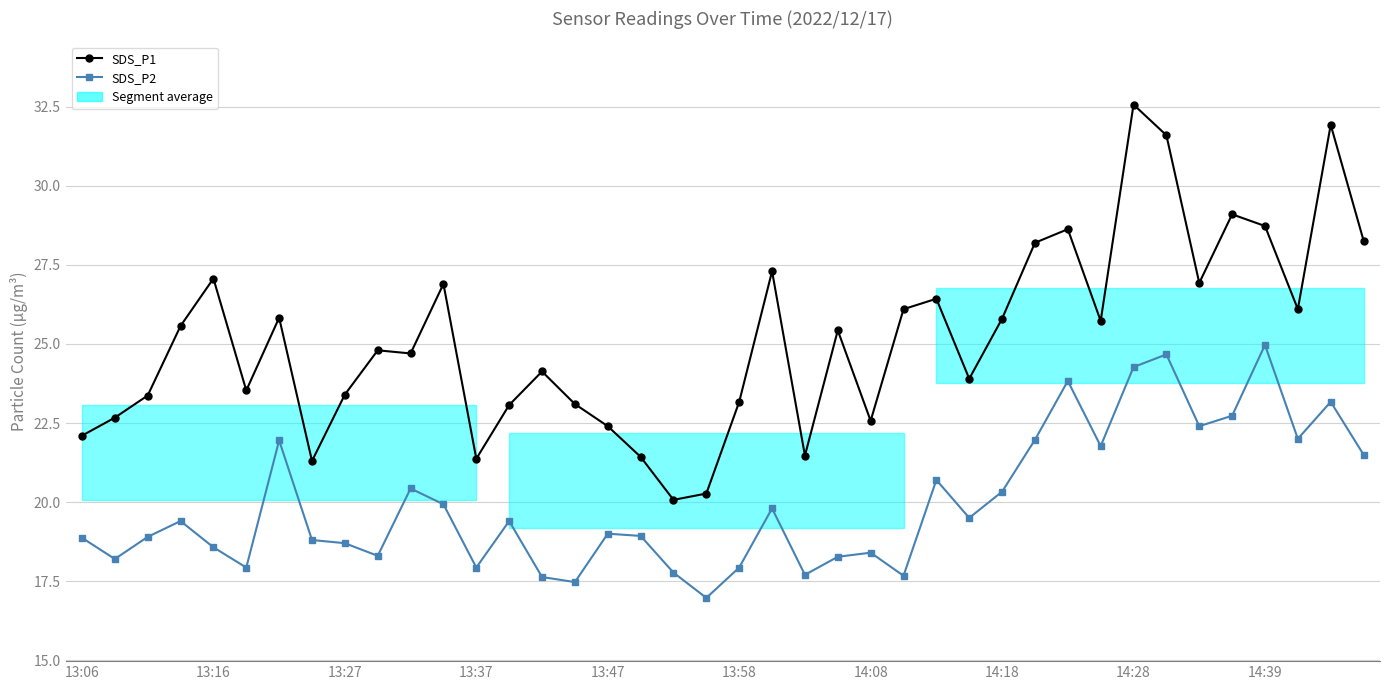

At 17, list the series in order from smallest to largest.

SDS_P2, SDS_P1